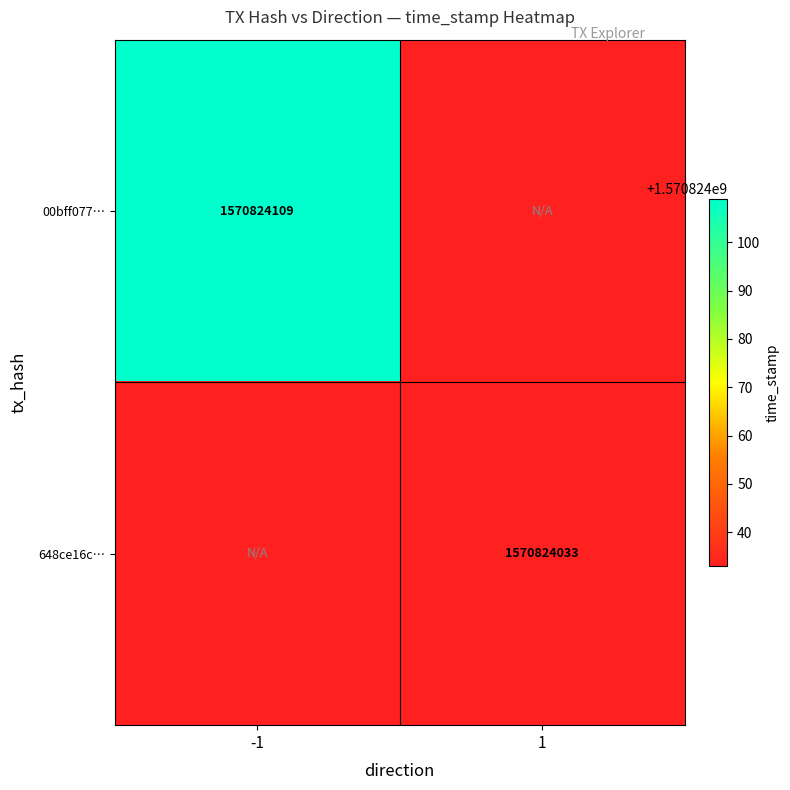

At which label does 648ce16cfd699c8f9343208f16411f92ce85204 reach its peak?

1